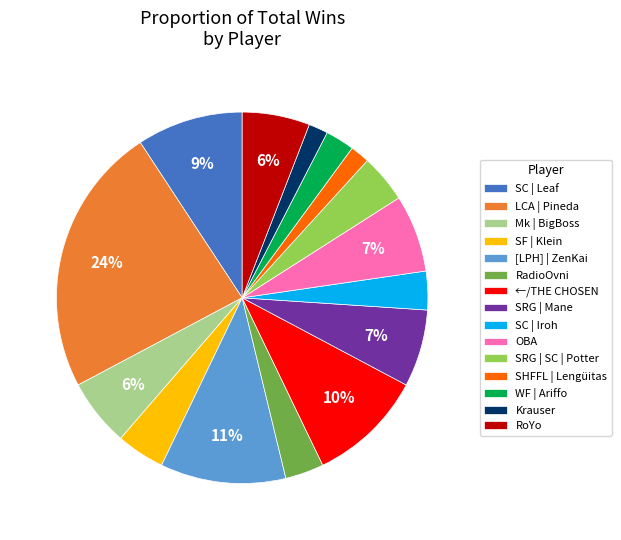

Is [LPH] | ZenKai the majority of the pie?

No